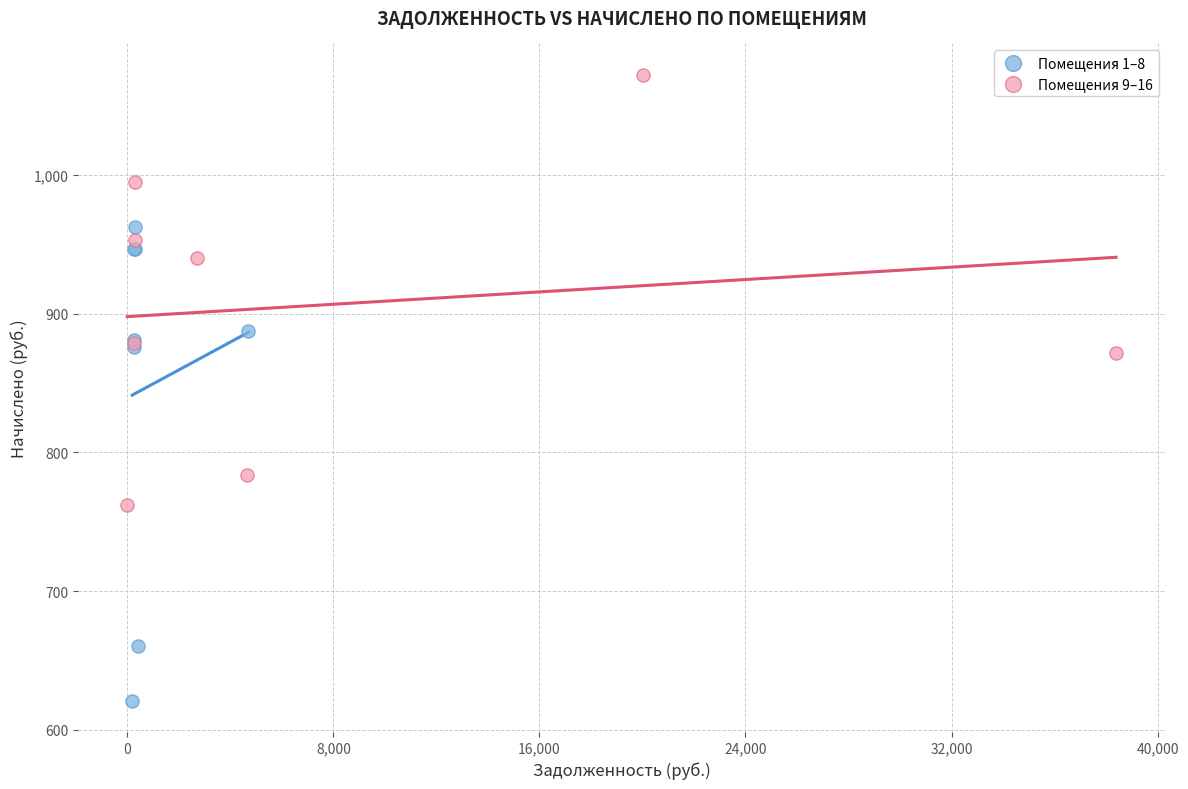

Which series has the widest spread of Y values?

Помещения 1–8